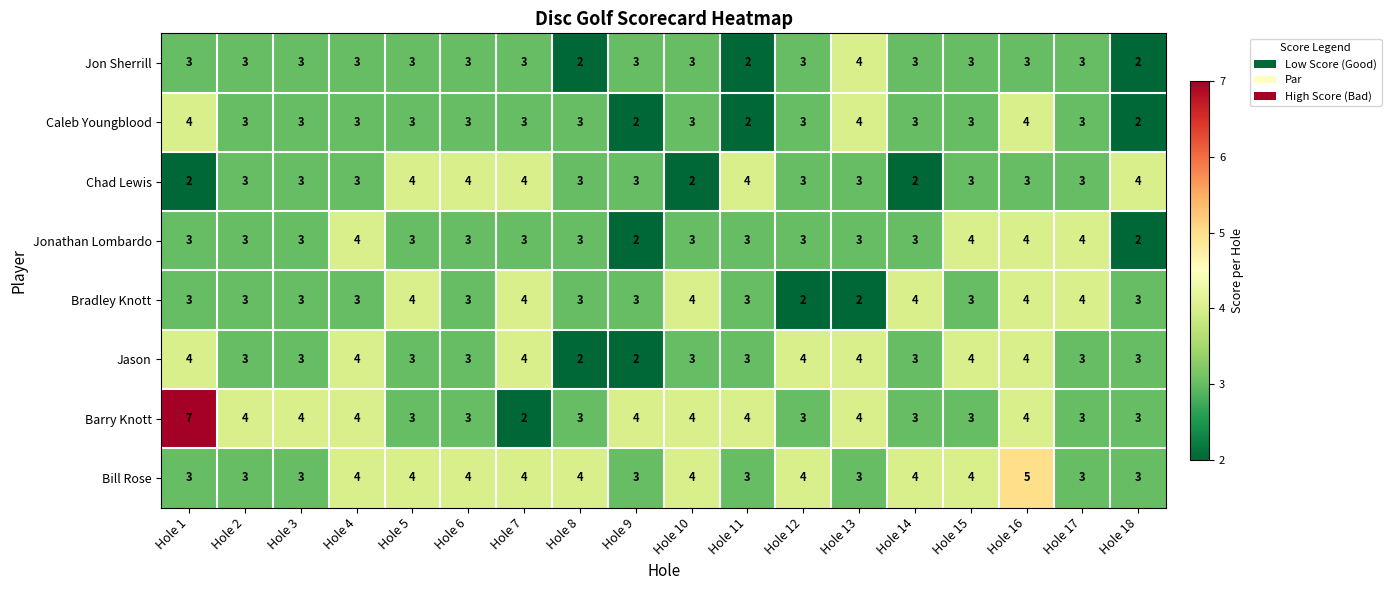

Which label corresponds to the largest value in the chart?

Hole 1